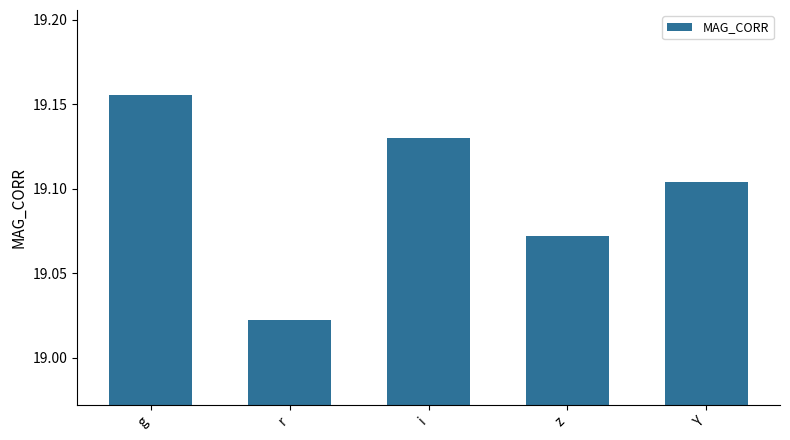

Between i and r, which is larger?

i